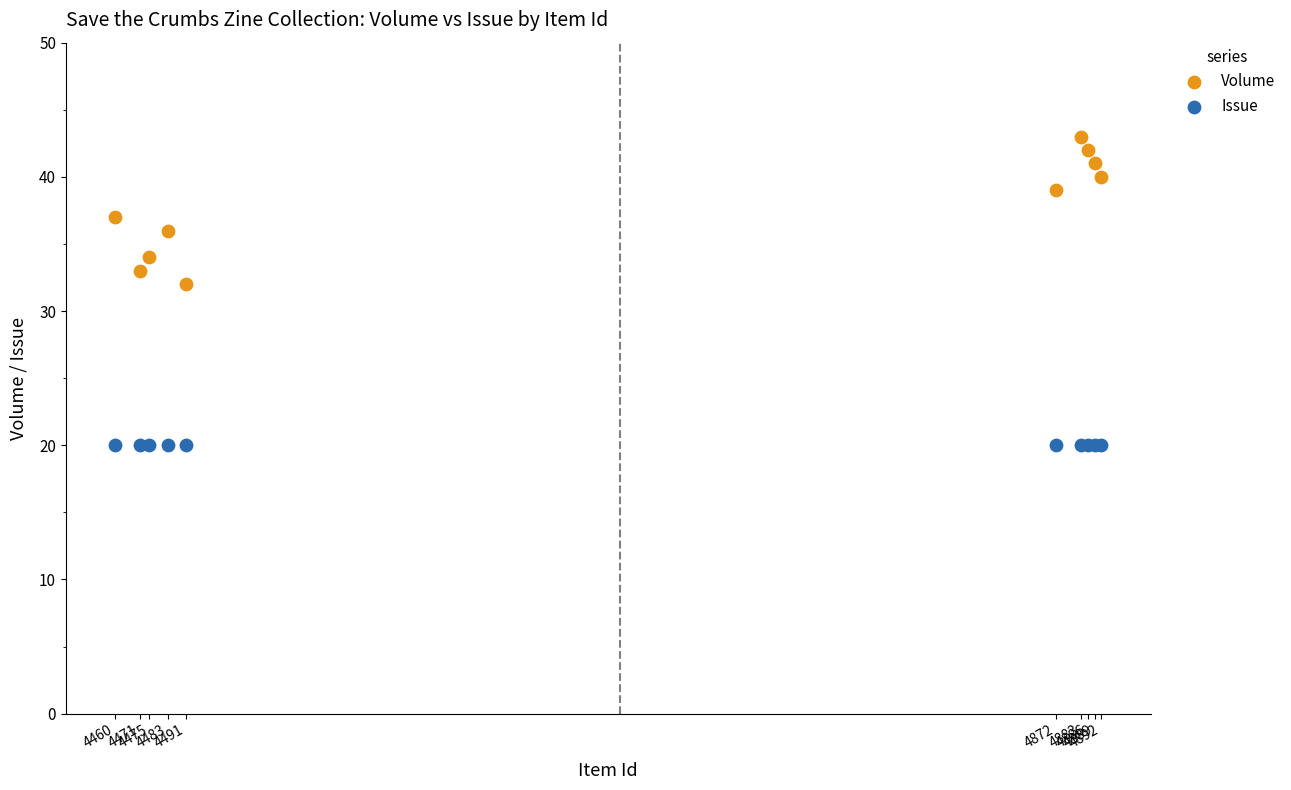

Across all series, what Y value is closest to 31?

32